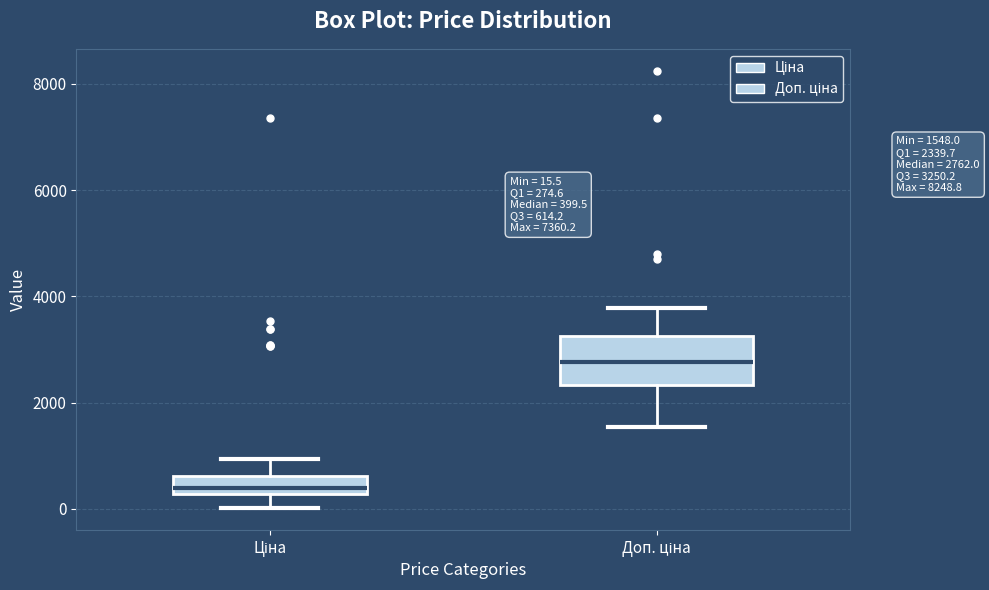

Comparing the boxes themselves (not the whiskers), which one is the tallest?

Доп. ціна